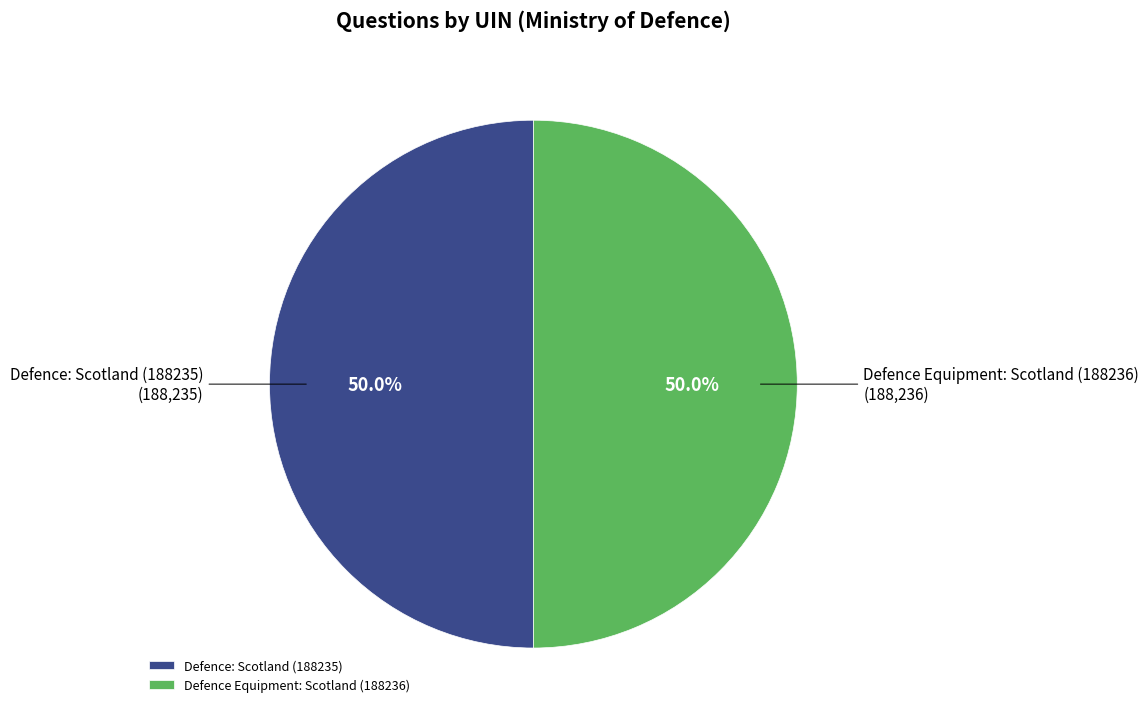

To the nearest percent, what portion does Defence: Scotland (188235) represent?

50%